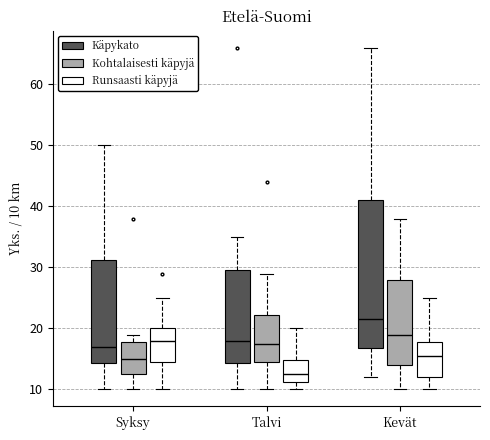

Comparing the boxes themselves (not the whiskers), which one is the tallest?

Kevät (Käpykato)